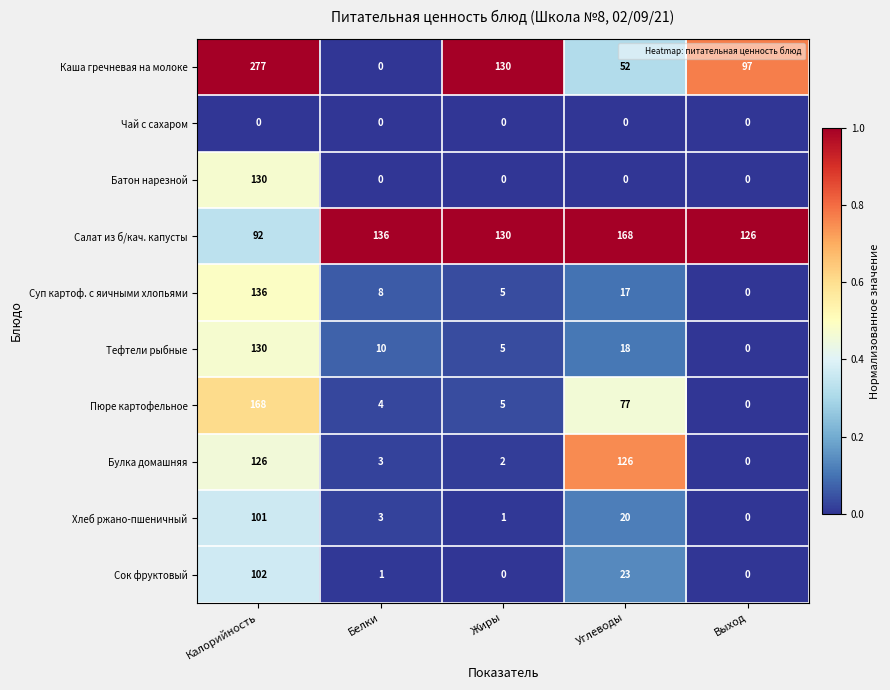

At which category is the sum across all series the highest?

Калорийность